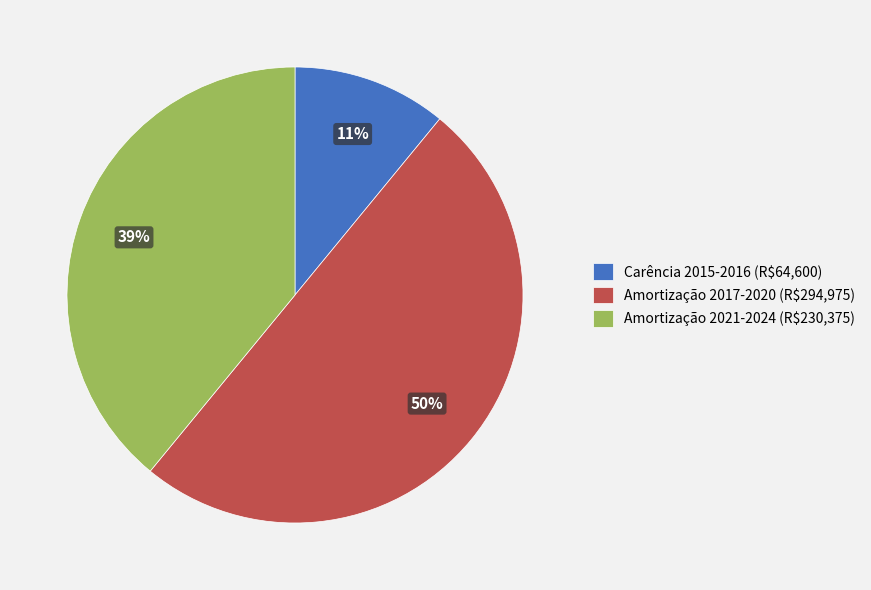

To the nearest percent, what is the difference between the largest and smallest slice percentages?

39%